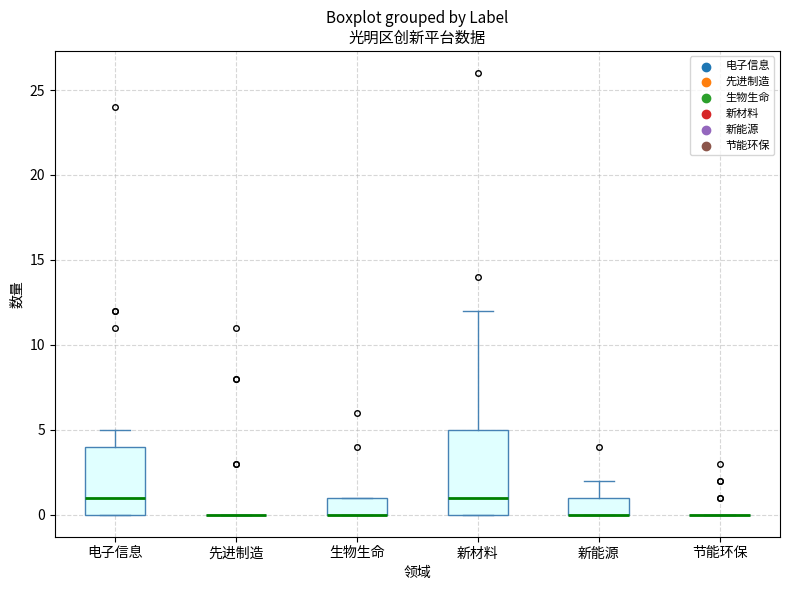

Reading left to right, read every box against the y-axis: the position of its median line, the range the box covers, and the ends of its whiskers. The values are not printed on the chart, so give them approximately, as read against the axis.

电子信息: median 1, box 0 to 4, whiskers 0 to 5
先进制造: box collapsed to a line at 0, whiskers 0 to 0
生物生命: median 0 (drawn on the box's lower edge), box 0 to 1, whiskers 0 to 1
新材料: median 1, box 0 to 5, whiskers 0 to 12
新能源: median 0 (drawn on the box's lower edge), box 0 to 1, whiskers 0 to 2
节能环保: box collapsed to a line at 0, whiskers 0 to 0